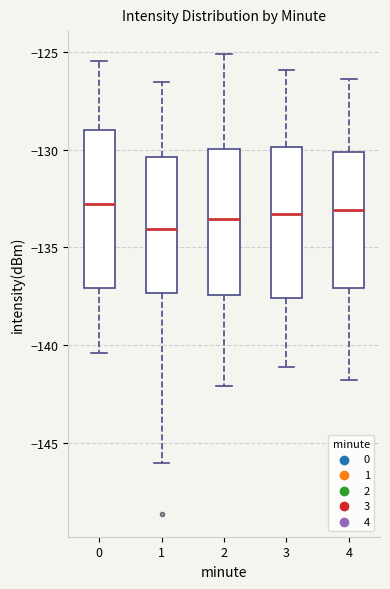

Reading left to right, transcribe this box plot: for each box, give where its median line is, the range the box spans, and where its two whiskers end, as read against the y-axis. The values are not printed on the chart, so give them approximately, as read against the axis.

0: median -133.0, box -137.0 to -129.0, whiskers -140.5 to -125.5
1: median -134.0, box -137.5 to -130.5, whiskers -146.0 to -126.5
2: median -133.5, box -137.5 to -130.0, whiskers -142.0 to -125.0
3: median -133.5, box -137.5 to -130.0, whiskers -141.0 to -126.0
4: median -133.0, box -137.0 to -130.0, whiskers -142.0 to -126.5